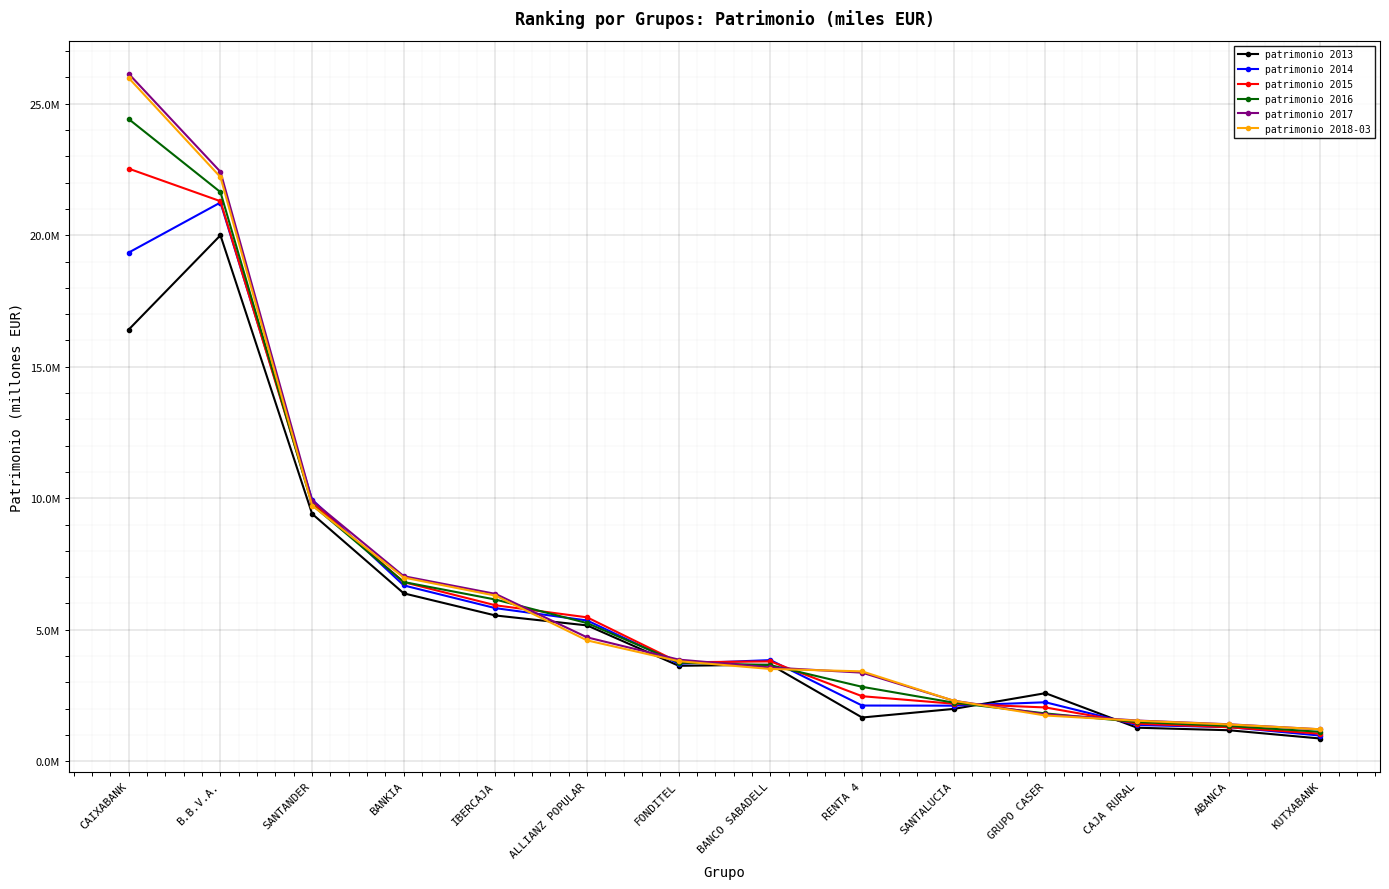

What is the difference between the patrimonio 2016 values at ABANCA and GRUPO CASER?

0.5